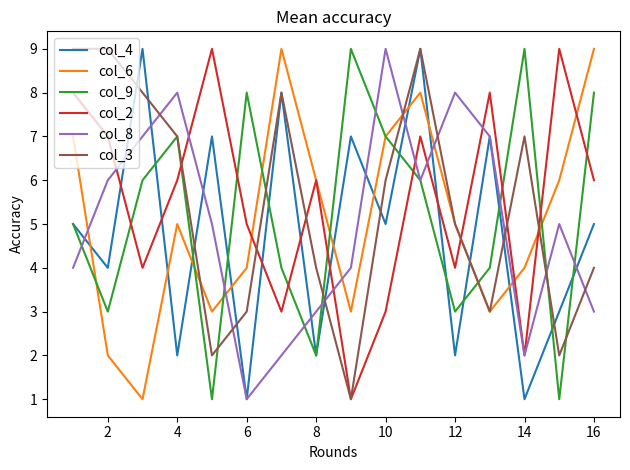

What is the greatest value displayed?

9